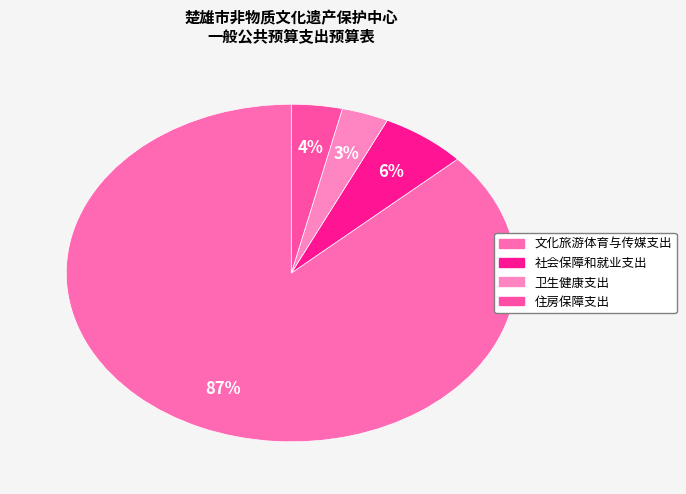

Rank the categories by value from lowest to highest.

卫生健康支出, 住房保障支出, 社会保障和就业支出, 文化旅游体育与传媒支出